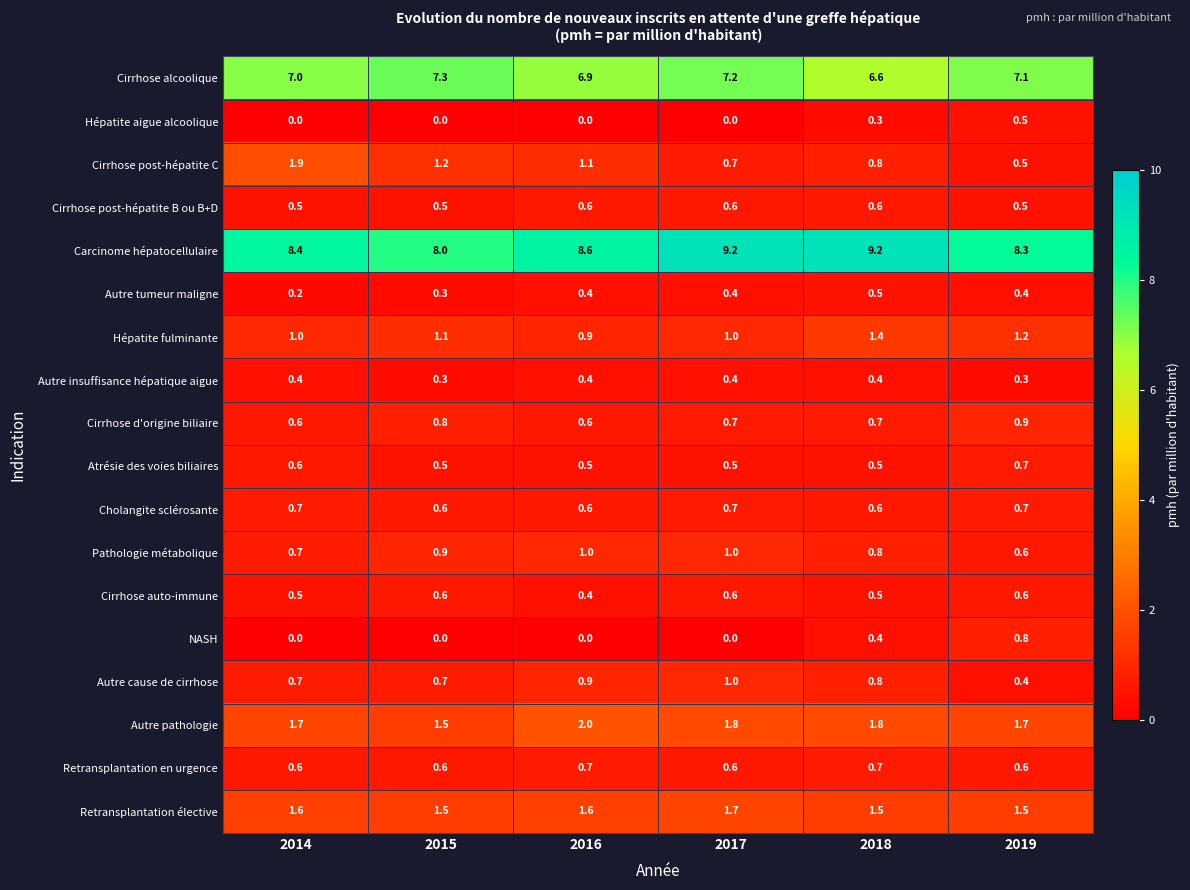

What is the lowest value of the Cholangite sclérosante series?

0.6